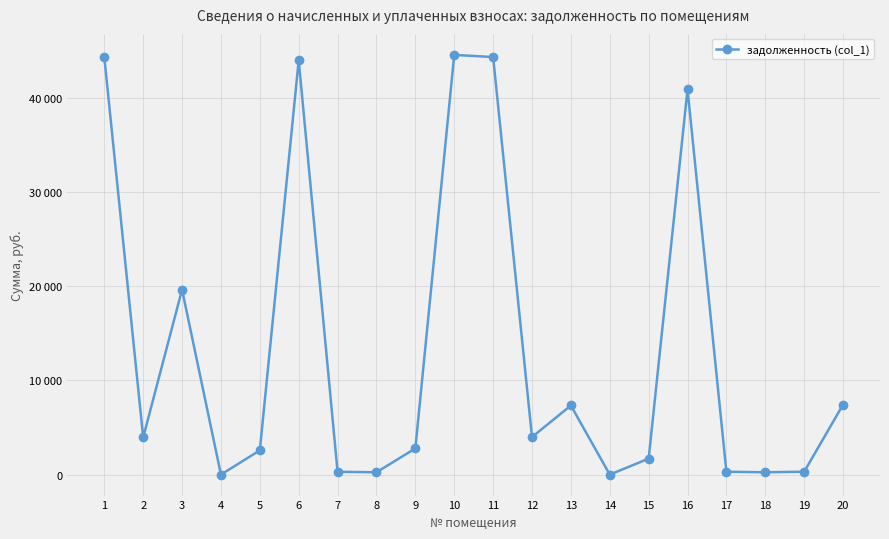

Is this an area chart (filled region under the line)?

No